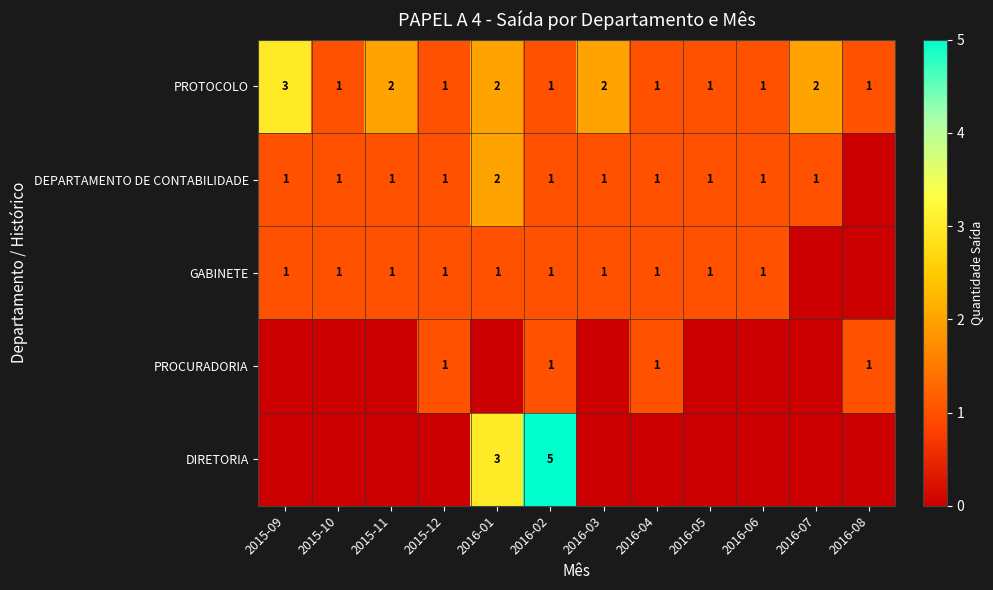

Is it true that DEPARTAMENTO DE CONTABILIDADE equals 0 at 2016-07?

False